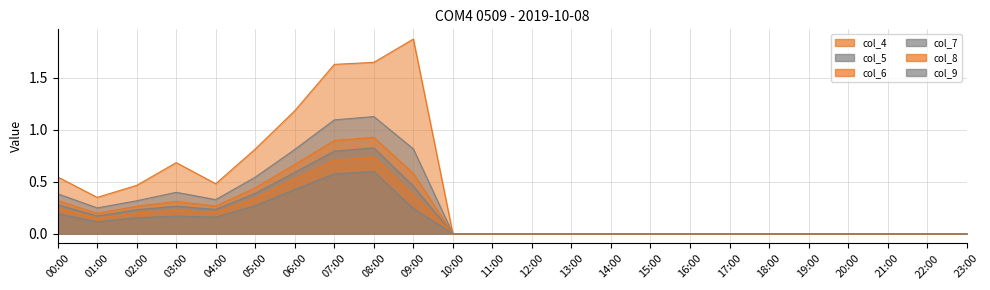

What are all the series names shown in the legend?

col_4, col_5, col_6, col_7, col_8, col_9